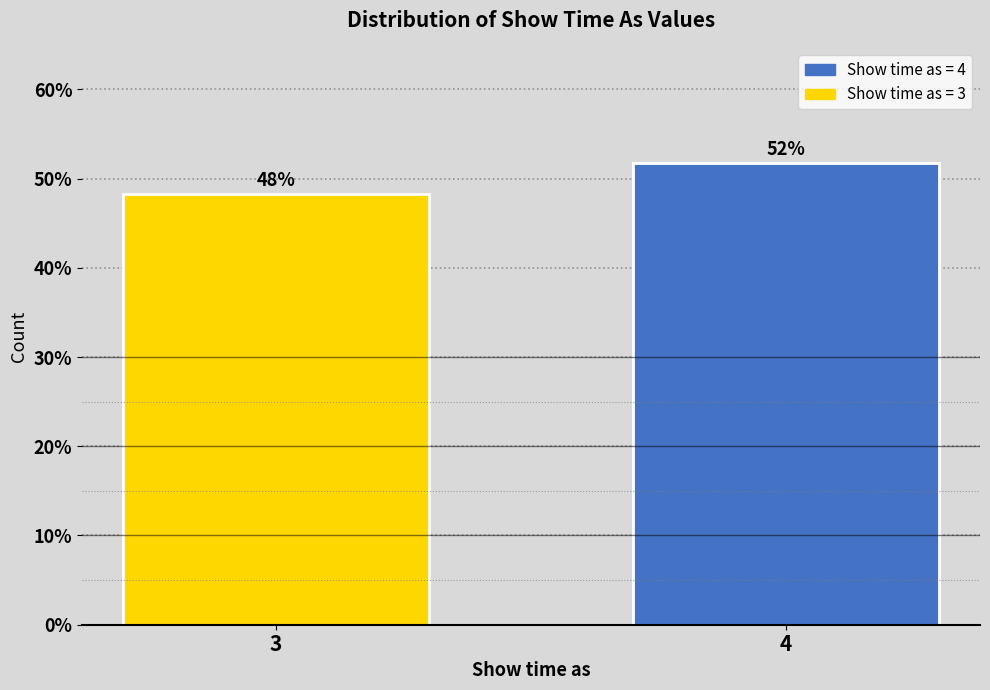

How many bars are there in total?

2